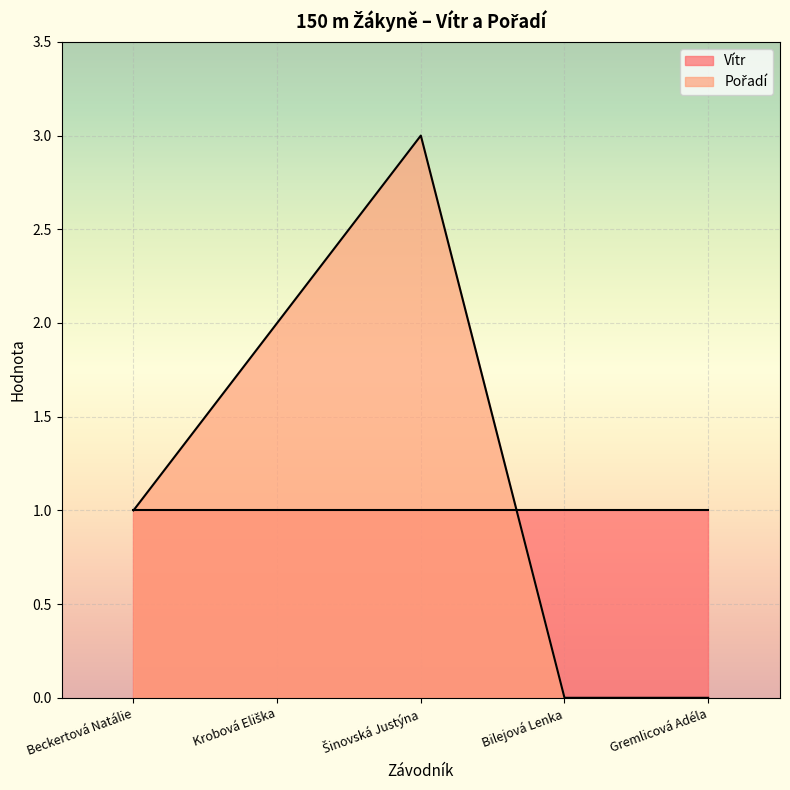

What is the label of the 2nd point from the left?

Krobová Eliška